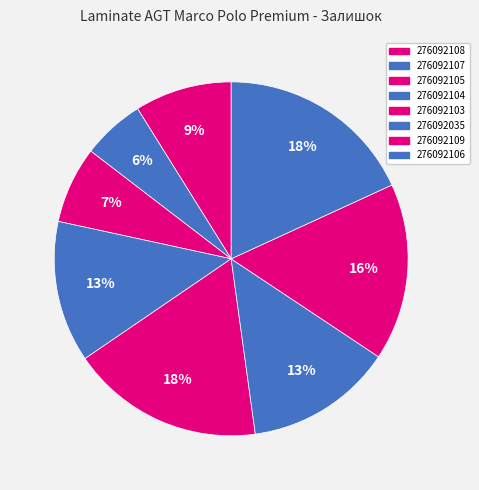

True or false: 276092106 accounts for 18% of the total.

True